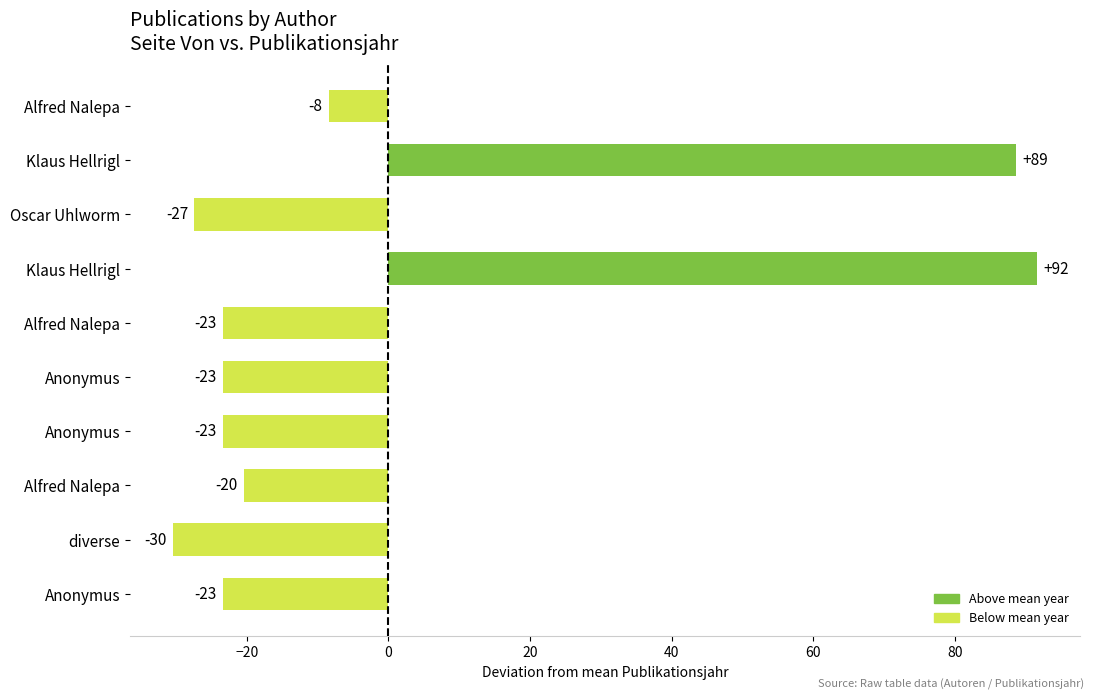

How many bars are there in total?

10